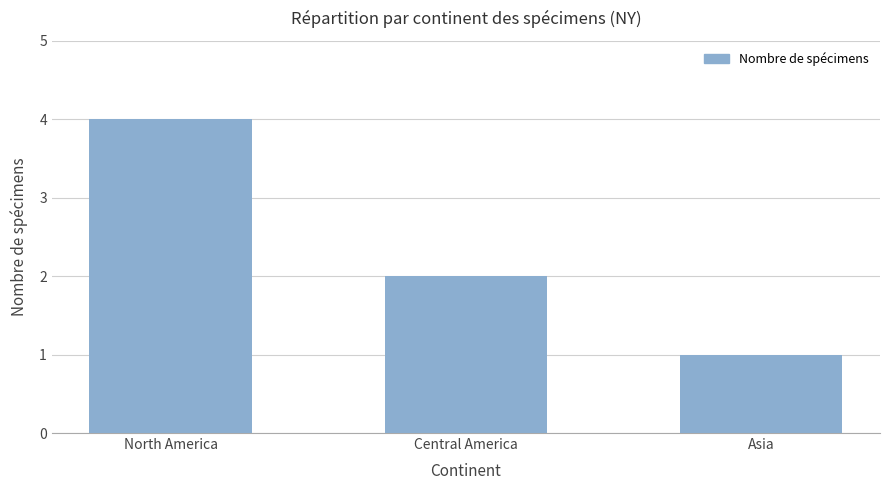

At which label does the data first exceed 2?

North America